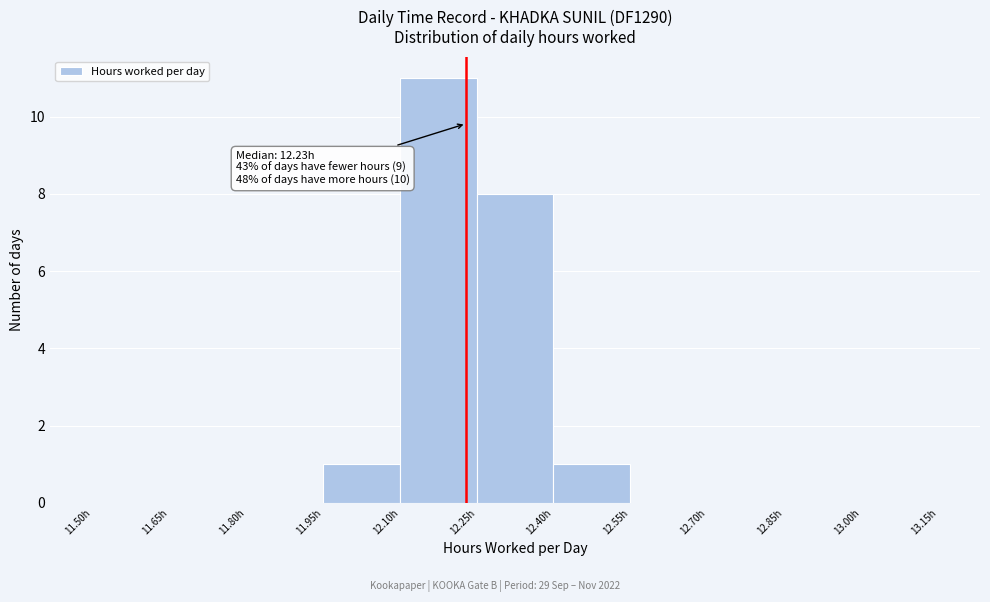

Over which range of the x-axis is the bar tallest?

12.10 to 12.25